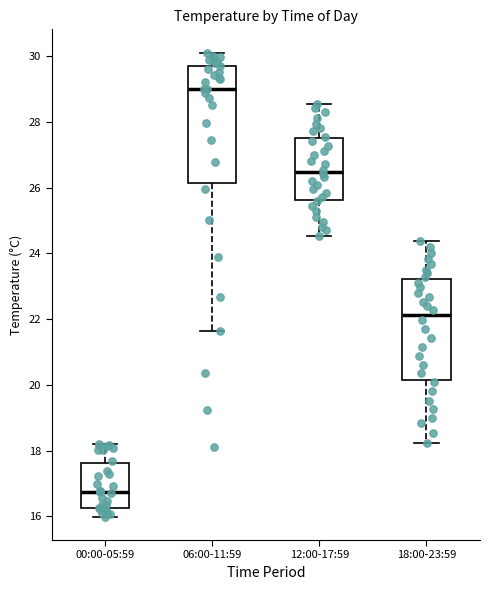

Reading left to right, transcribe this box plot: for each box, give where its median line is, the range the box spans, and where its two whiskers end, as read against the y-axis. The values are not printed on the chart, so give them approximately, as read against the axis.

00:00-05:59: median 16.8, box 16.2 to 17.6, whiskers 16.0 to 18.2
06:00-11:59: median 29.0, box 26.2 to 29.6, whiskers 21.6 to 30.2
12:00-17:59: median 26.4, box 25.6 to 27.6, whiskers 24.6 to 28.6
18:00-23:59: median 22.2, box 20.2 to 23.2, whiskers 18.2 to 24.4